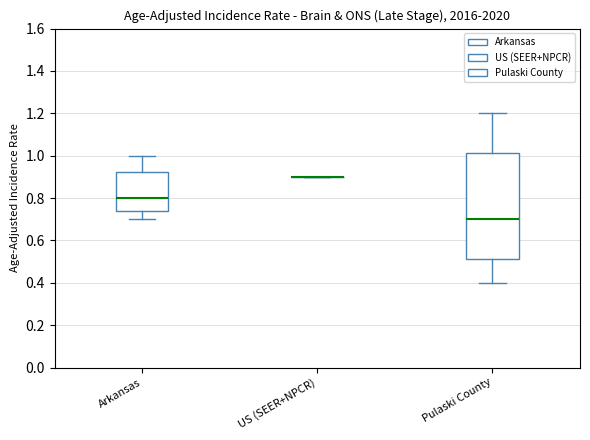

Reading left to right, read every box against the y-axis: the position of its median line, the range the box covers, and the ends of its whiskers. The values are not printed on the chart, so give them approximately, as read against the axis.

Arkansas: median 0.80, box 0.74 to 0.92, whiskers 0.70 to 1.00
US (SEER+NPCR): box collapsed to a line at 0.90, whiskers 0.90 to 0.90
Pulaski County: median 0.70, box 0.52 to 1.02, whiskers 0.40 to 1.20